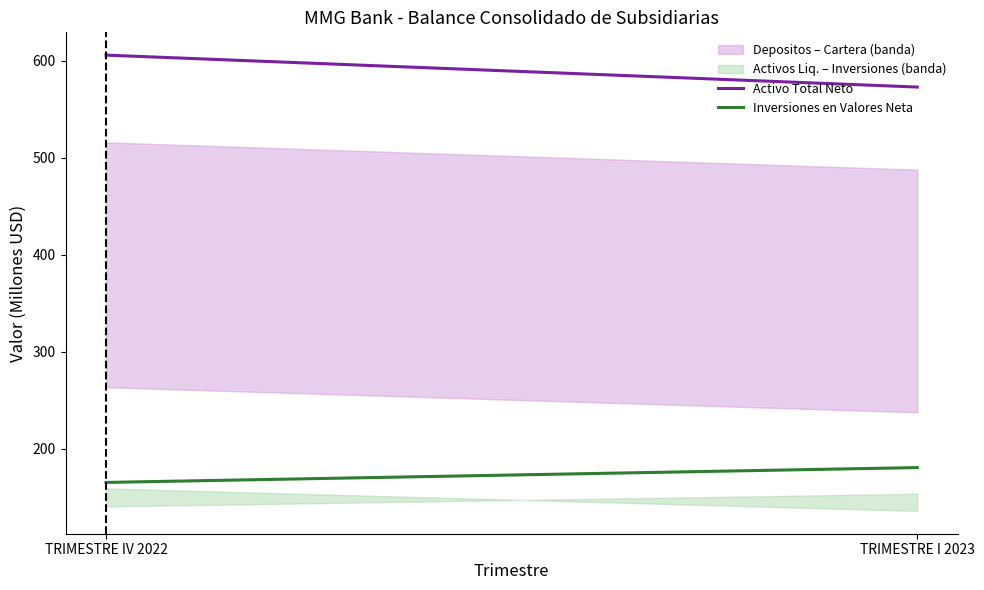

Which series has the largest total across all categories?

Activo Total Neto